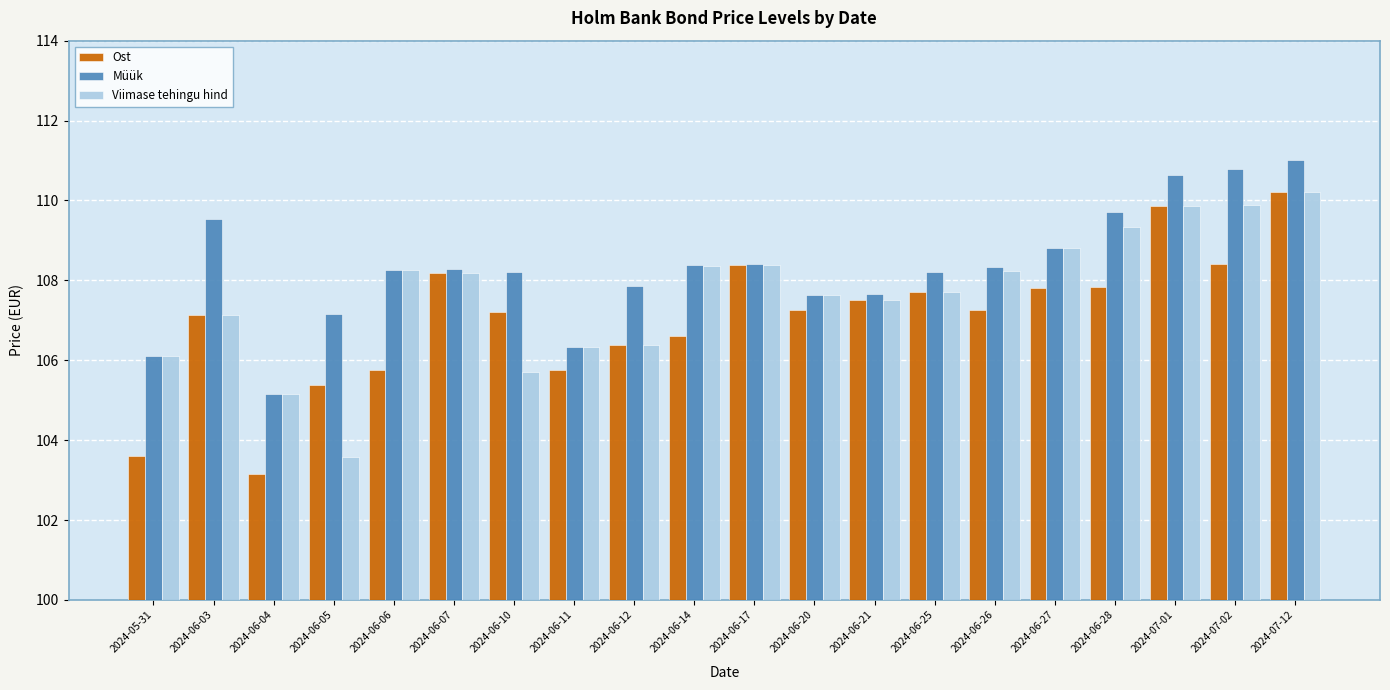

Is it true that Ost equals 108.4 at 2024-07-02?

True